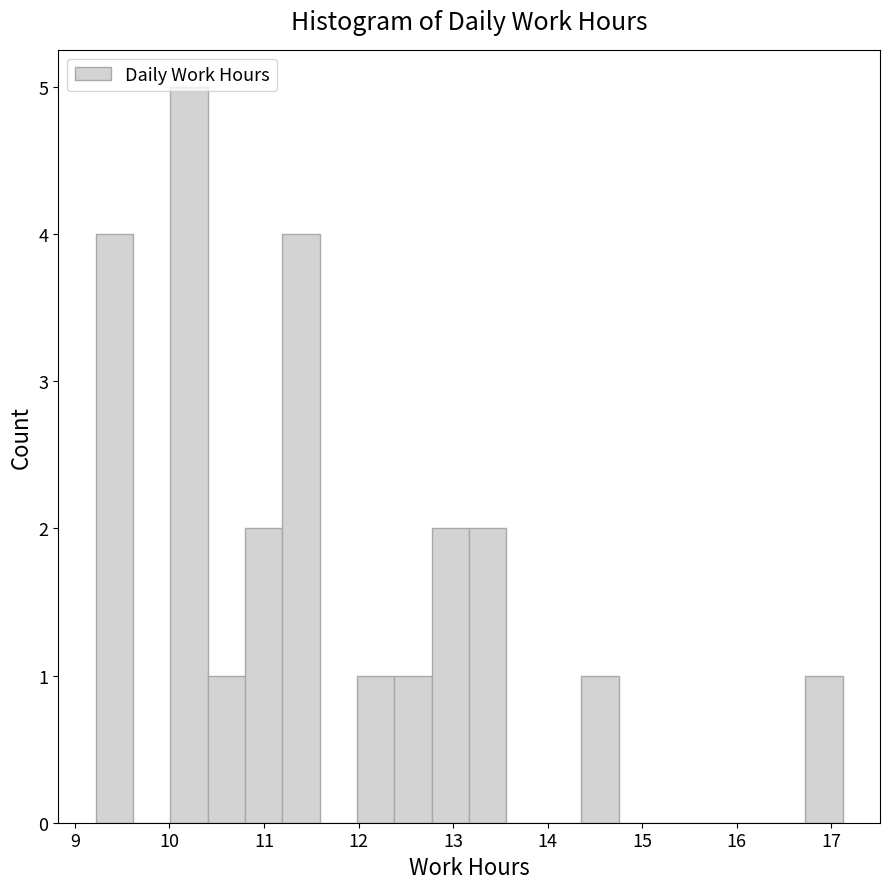

Read against the x-axis, roughly where is the centre of the tallest bar?

10.2